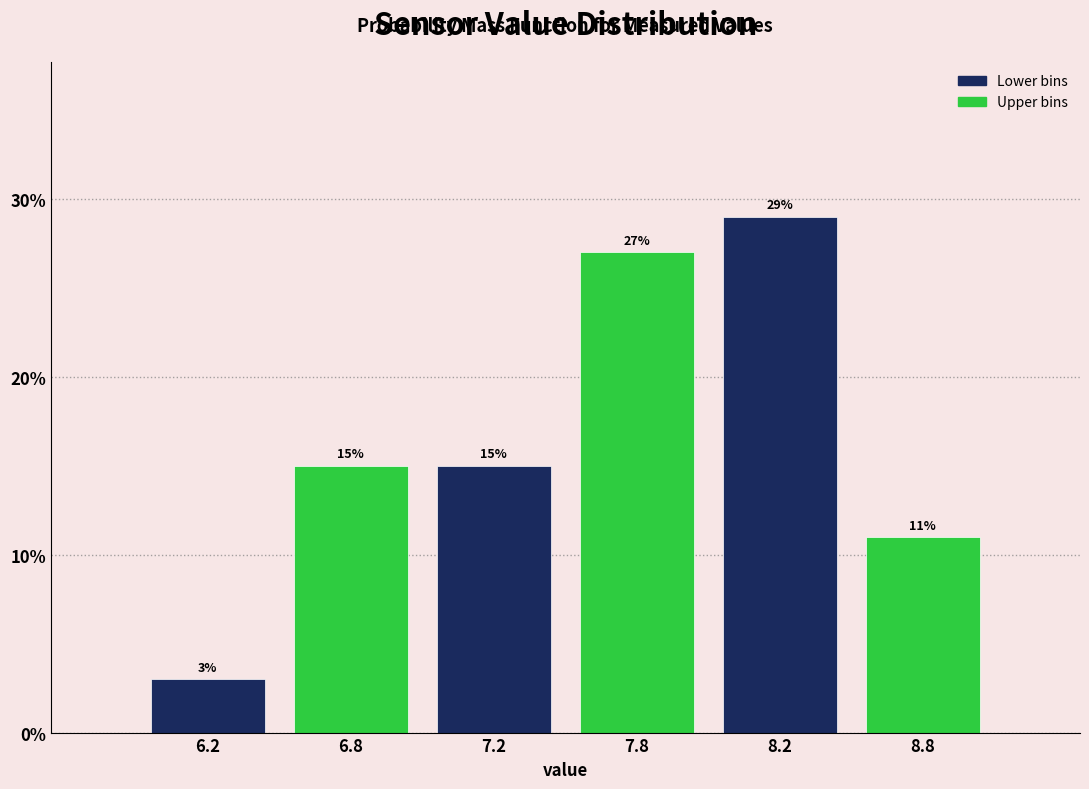

Reading right to left, what are all the values shown in this chart?

11.0	29.0	27.0	15.0	15.0	3.0